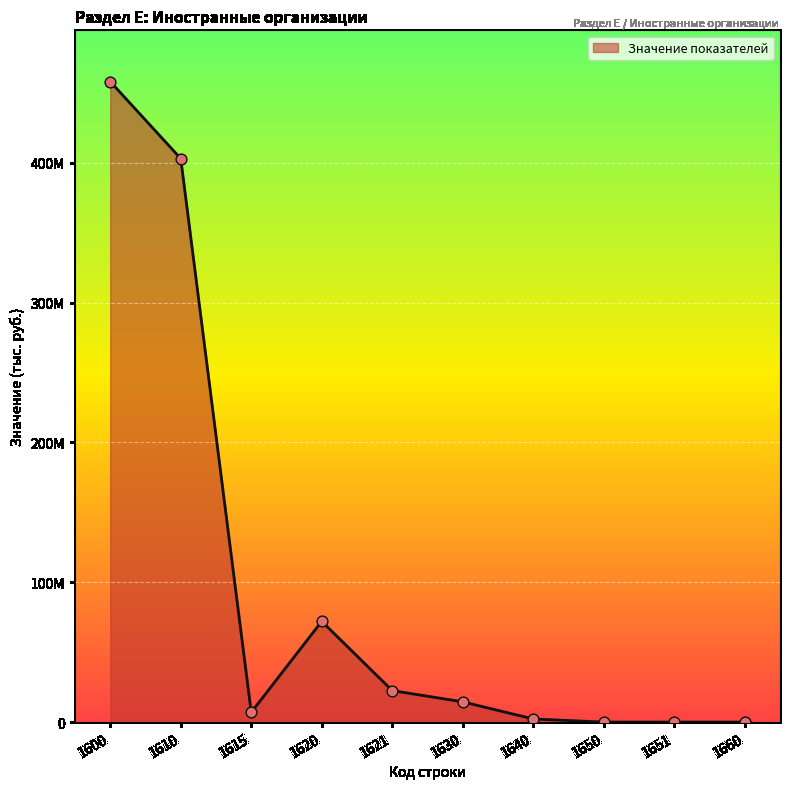

Is this an area chart (filled region under the line)?

Yes